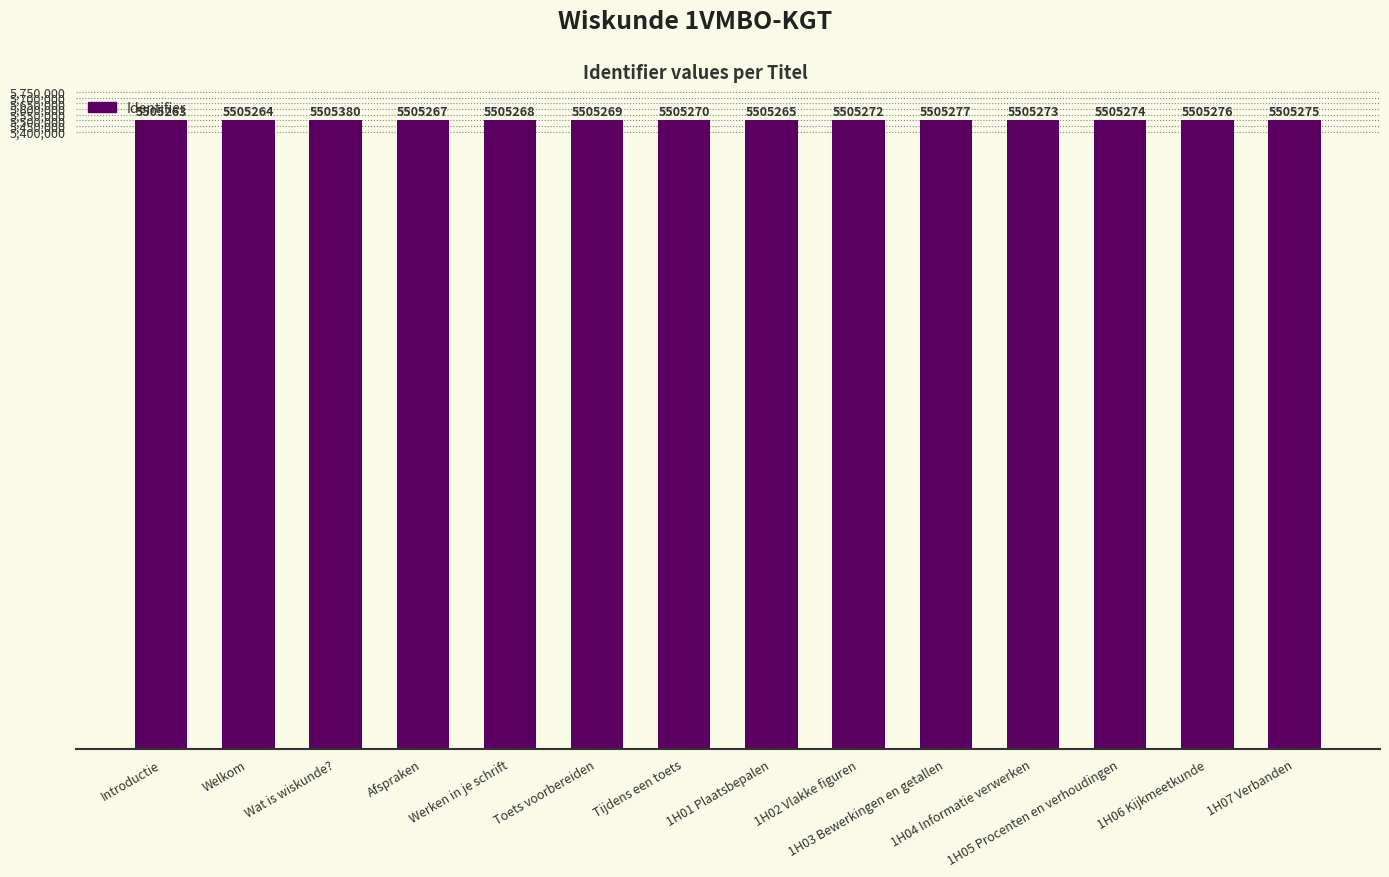

What position from the right is Welkom?

13